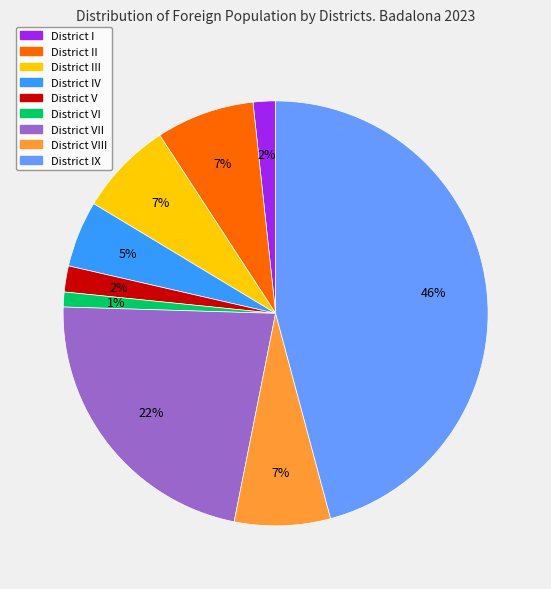

Is there any slice that represents more than half of the pie?

No